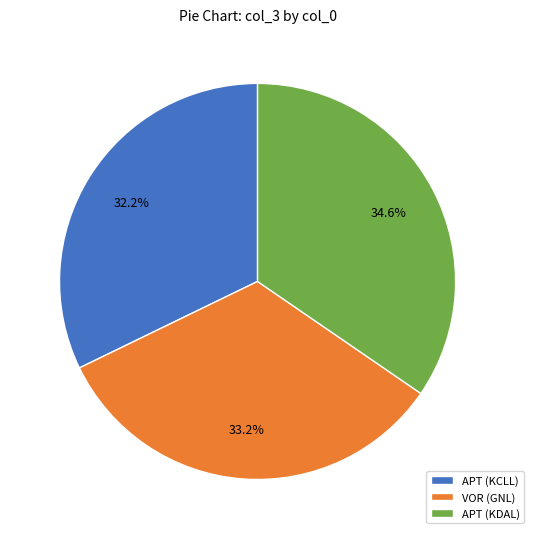

Which category has the biggest portion of the pie?

APT (KDAL)